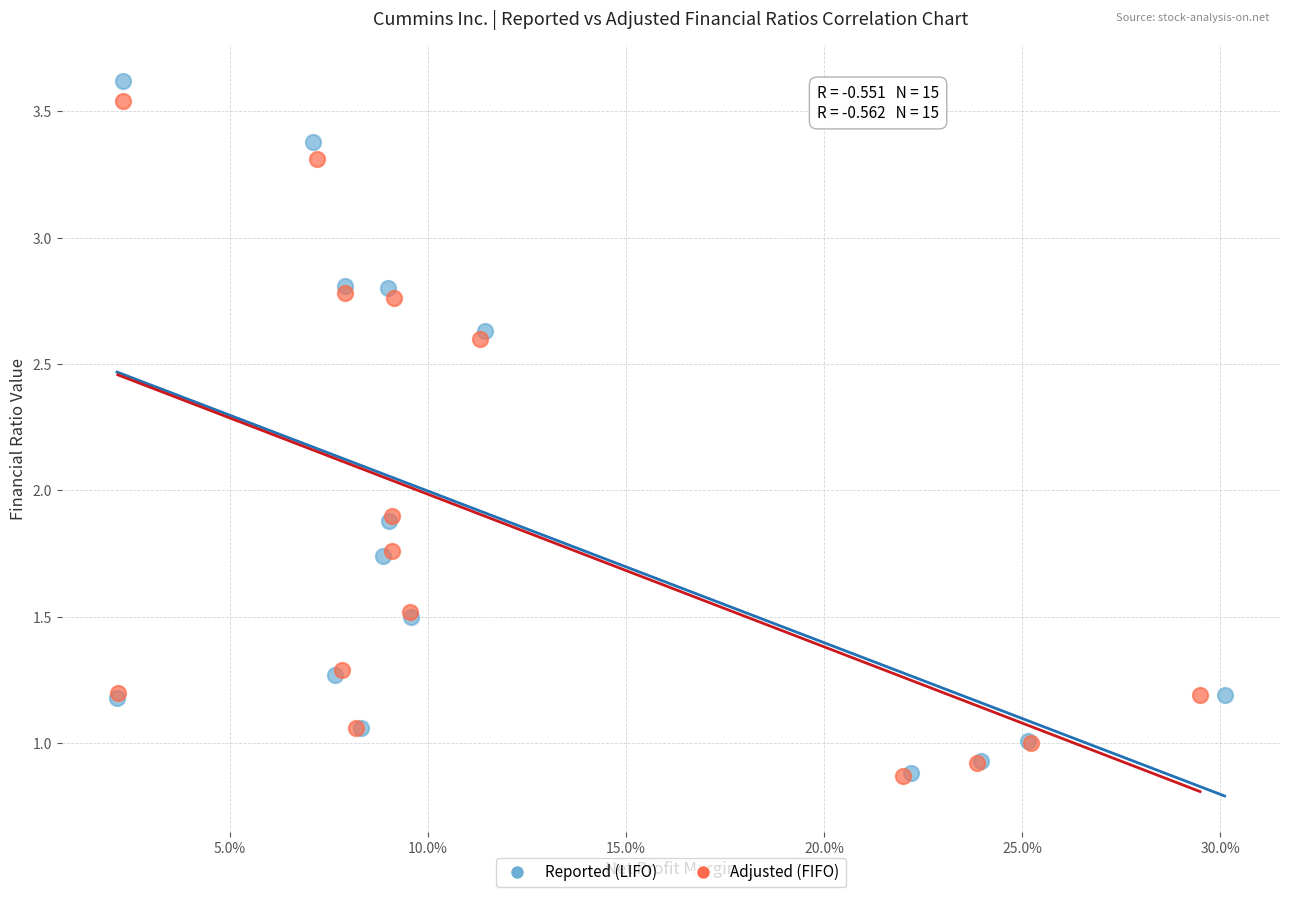

Which series has the largest Y range (max minus min)?

Reported (LIFO)